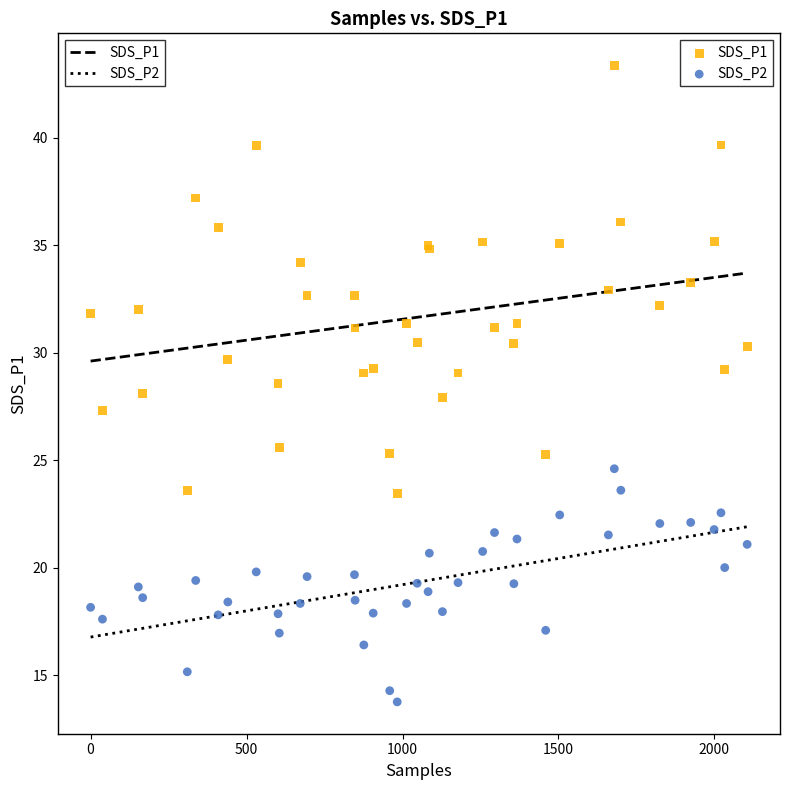

Which series has the largest Y range (max minus min)?

SDS_P1